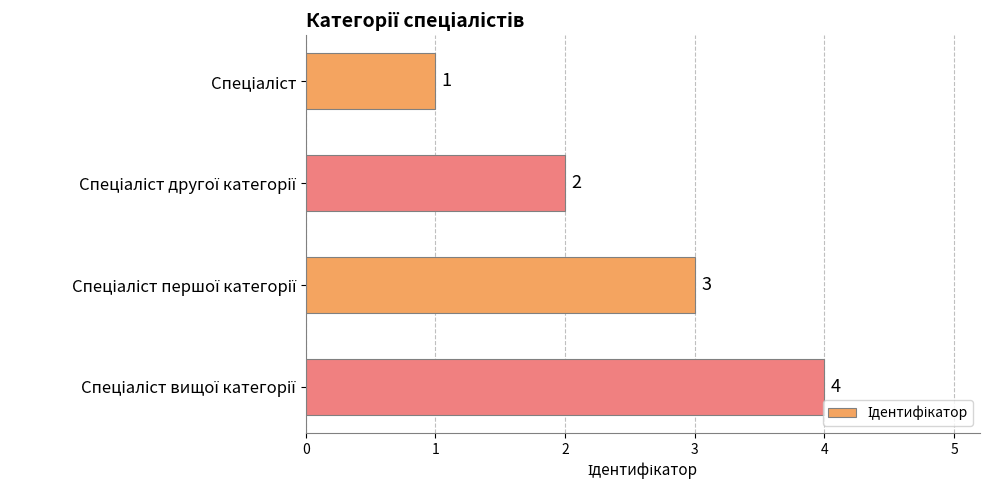

Count the values in the range 2 to 4.

3